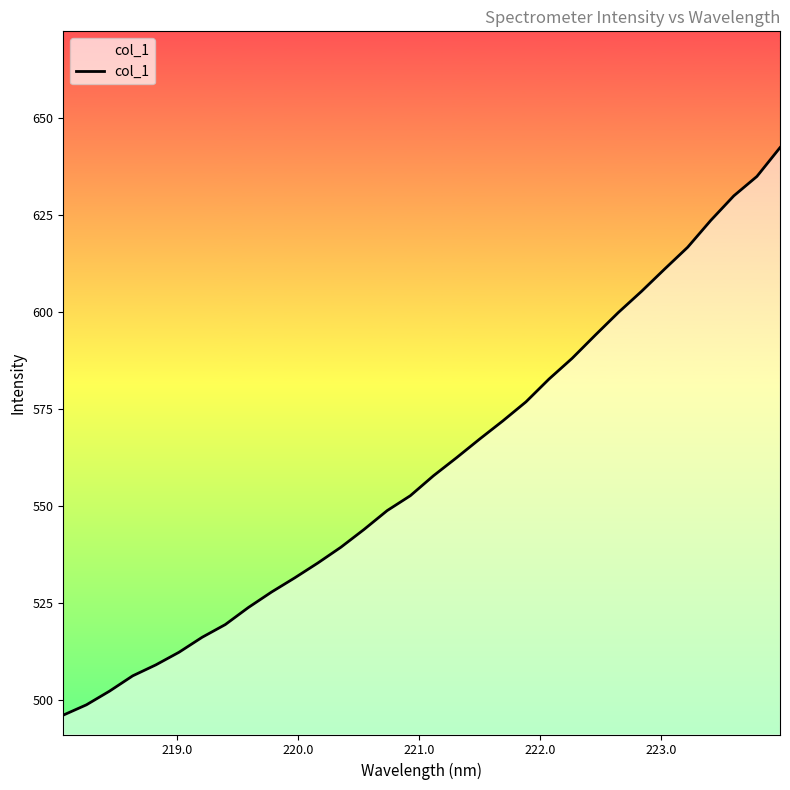

What is the maximum value shown in the chart?

642.5